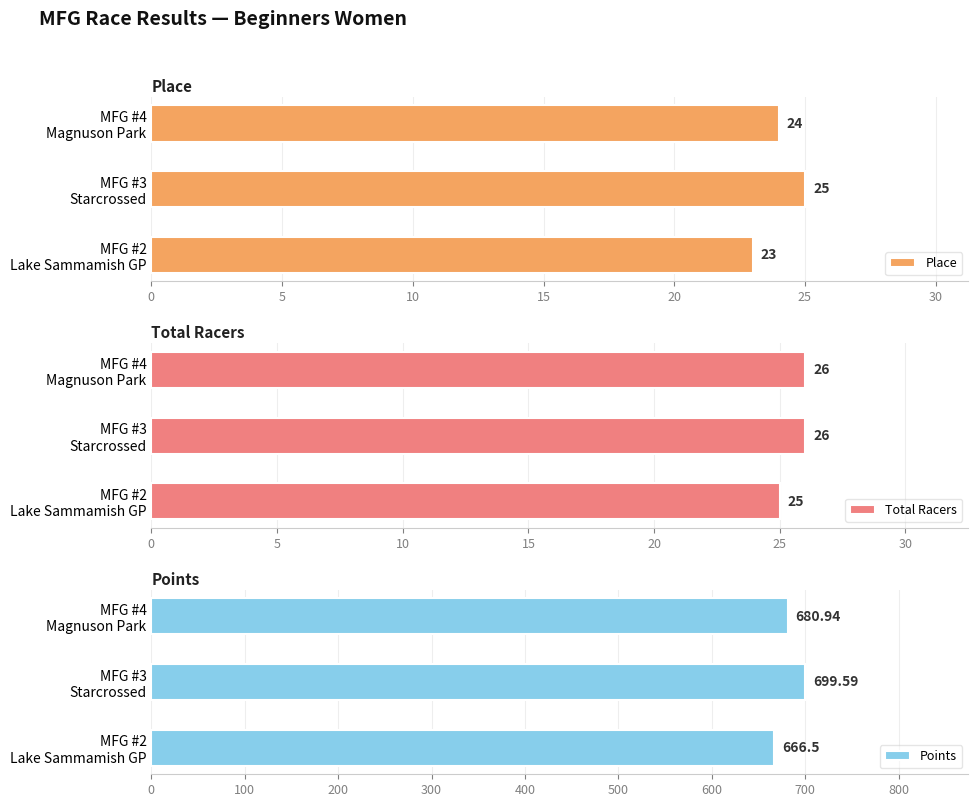

What is the difference between the maximum and minimum values in the Place series?

2